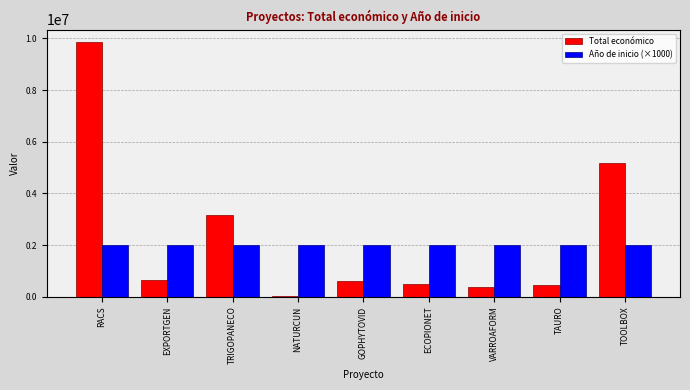

The Año de inicio (×1000) series shows 699562 at EXPORTGEN. True or false?

False